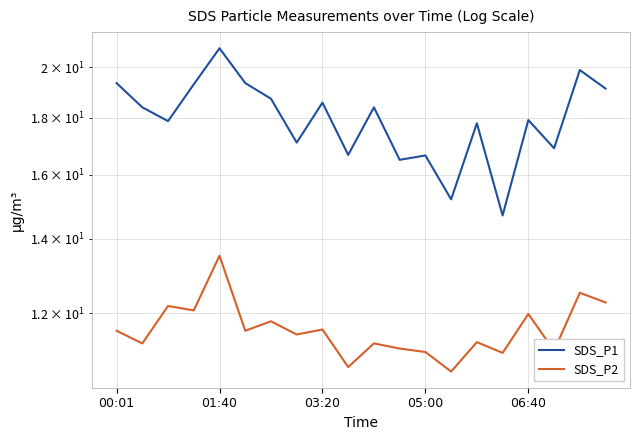

What is the average value of the SDS_P2 series?

11.6